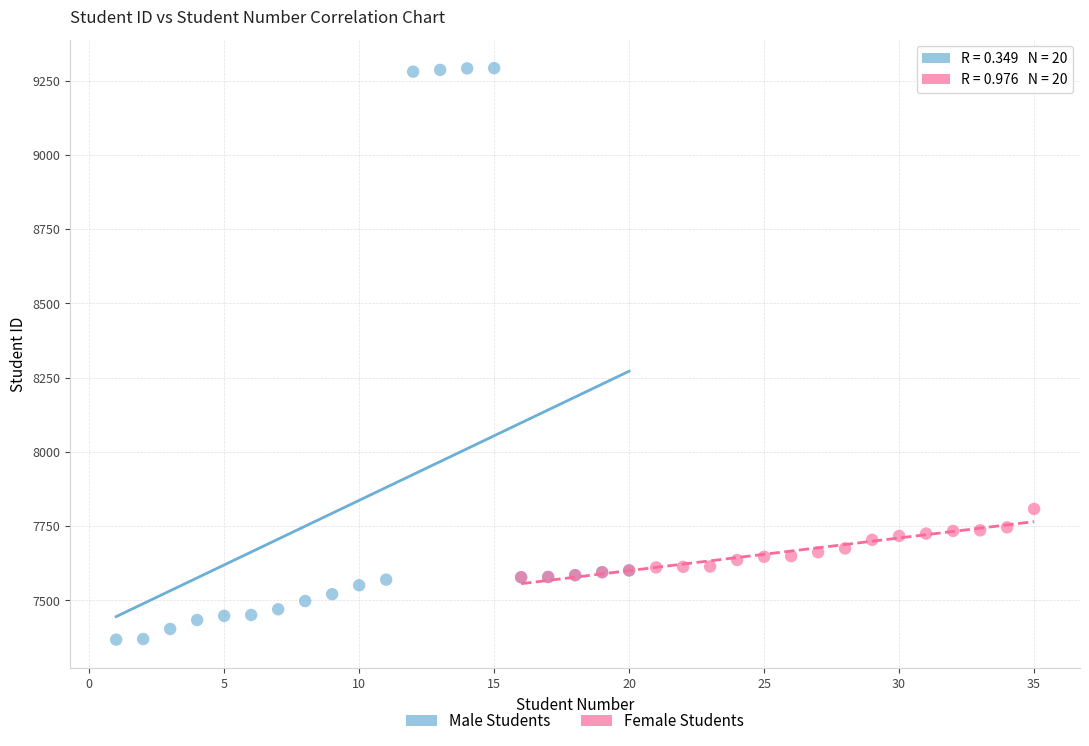

Which series contains the highest Y value?

Male Students